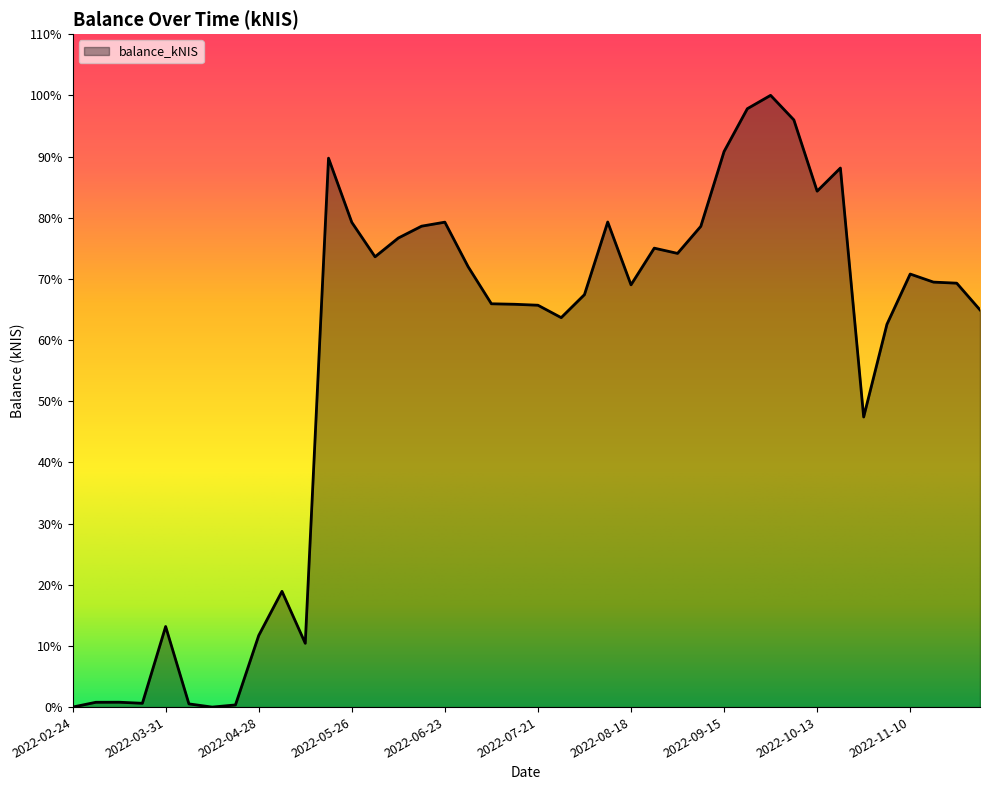

How many points are lower than both their immediate neighbors (excluding endpoints)?

9